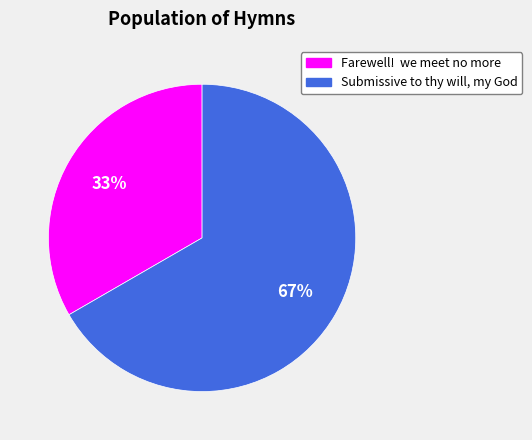

Approximately how many times larger is the value at Submissive to thy will, my God compared to Farewell! we meet no more?

2.0